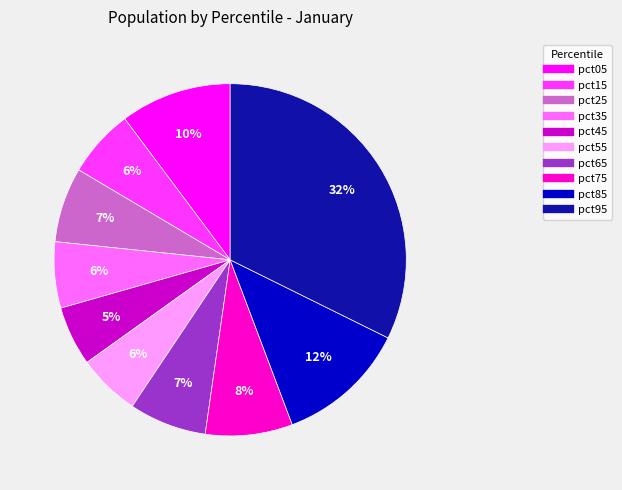

What is the largest slice in the pie chart?

pct95